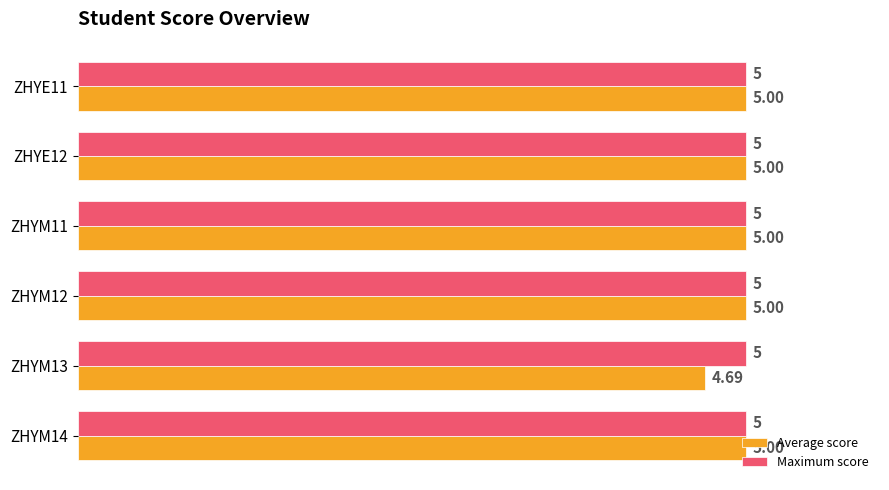

Which series has the largest total across all categories?

Maximum score